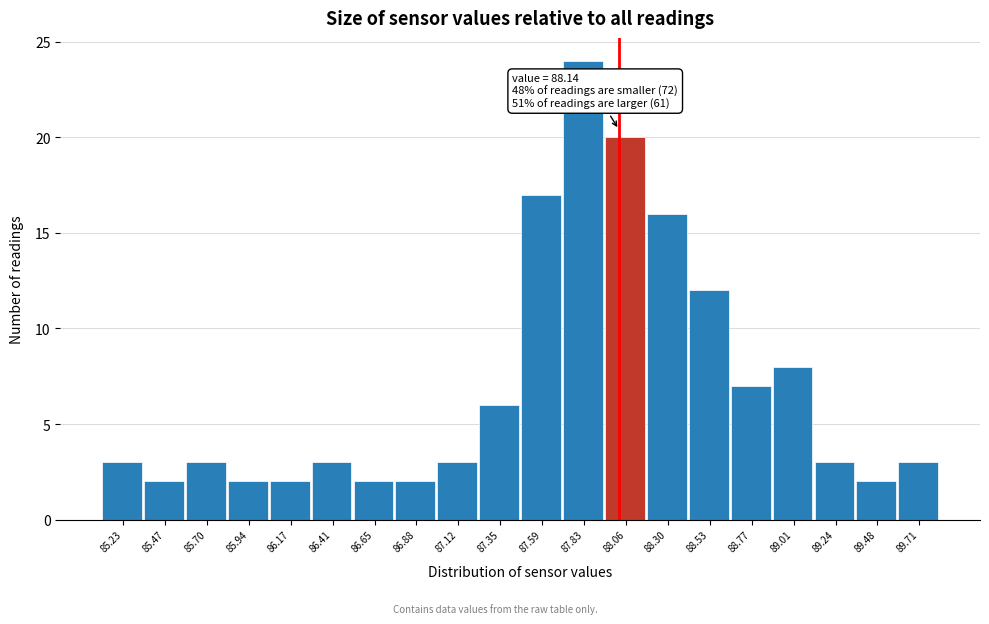

Reading left to right, what are all the values shown in this chart?

3	2	3	2	2	3	2	2	3	6	17	24	20	16	12	7	8	3	2	3